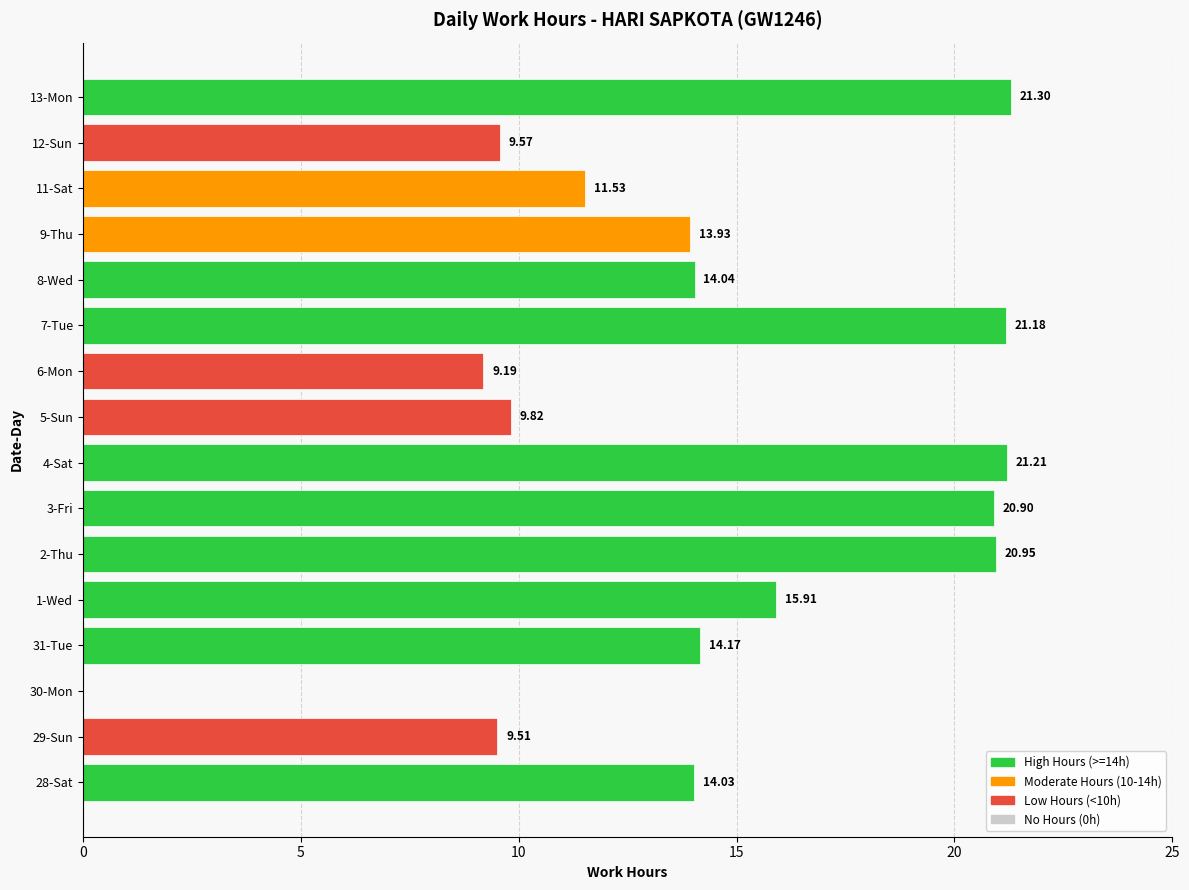

Count the number of categories in the chart.

16